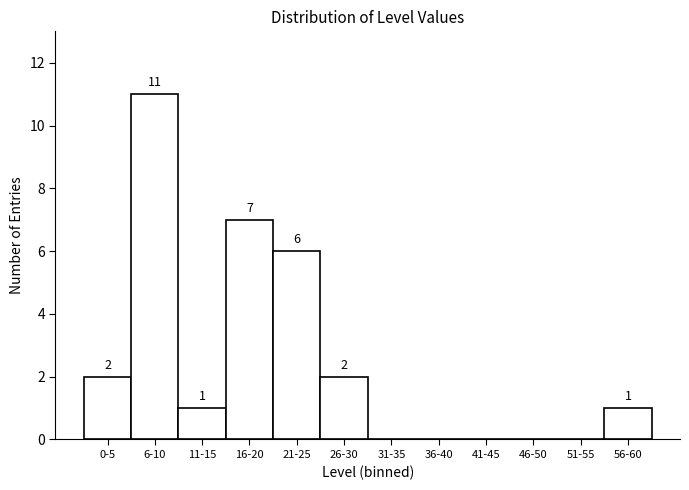

Reading right to left, transcribe all the data shown in this chart.

56-60=1	51-55=0	46-50=0	41-45=0	36-40=0	31-35=0	26-30=2	21-25=6	16-20=7	11-15=1	6-10=11	0-5=2